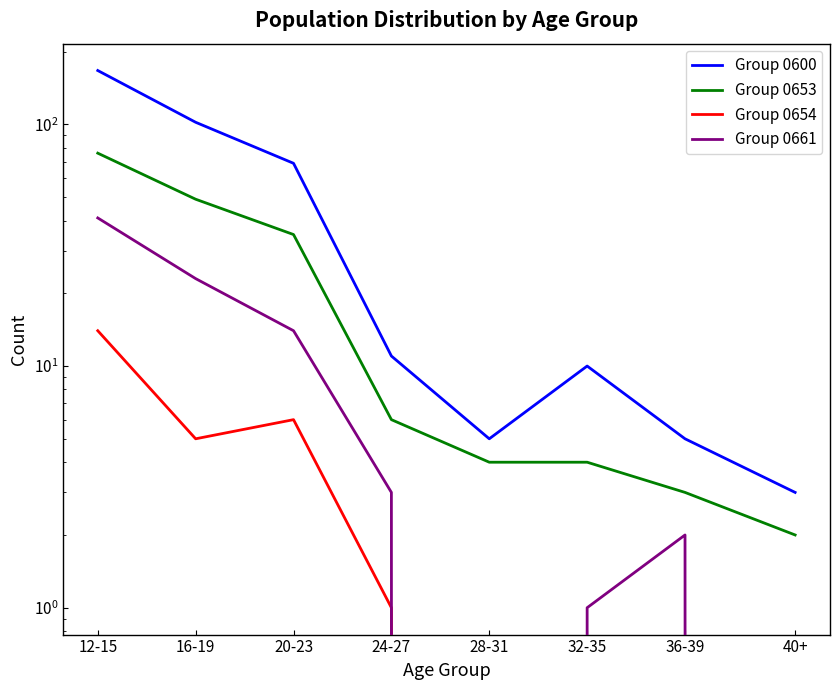

Which category has the lowest value across all series?

28-31